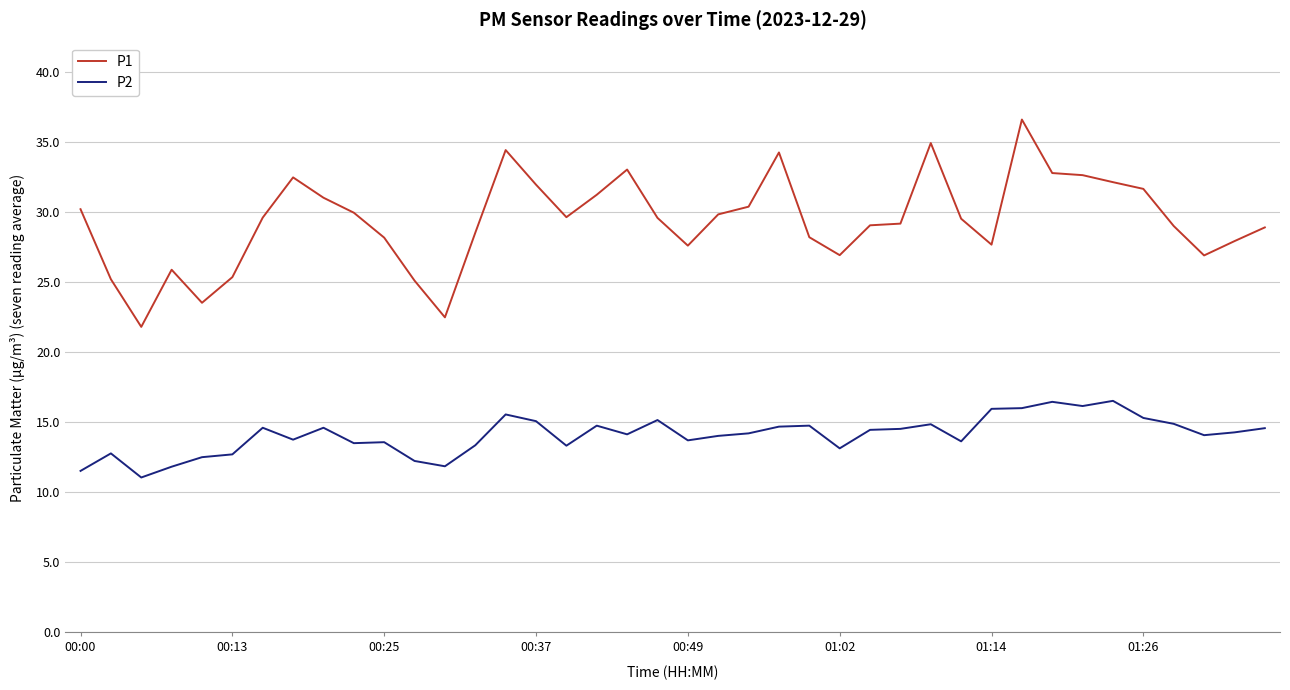

Which series has the largest total across all categories?

P1